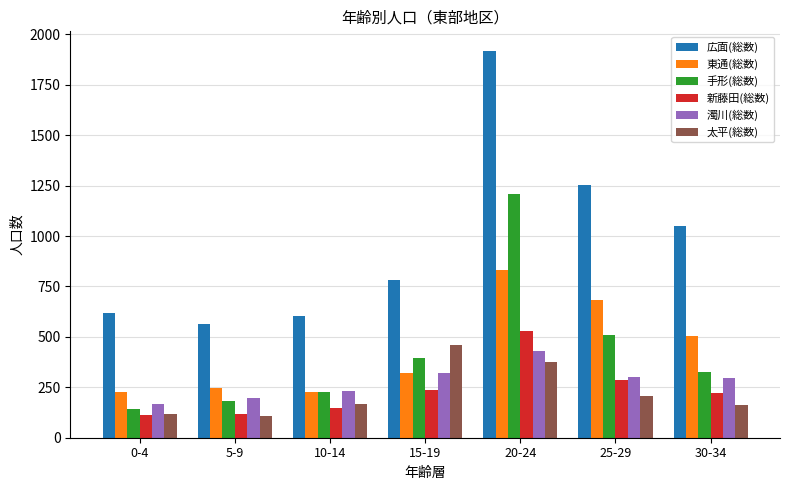

Count the number of categories in the chart.

7